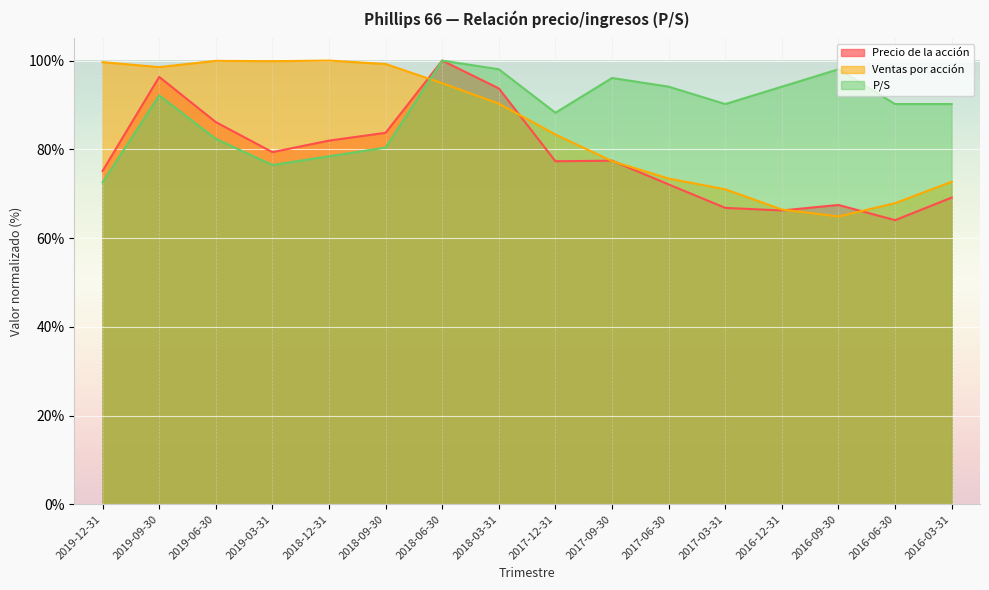

What are all the series names shown in the legend?

Precio de la acción, Ventas por acción, P/S